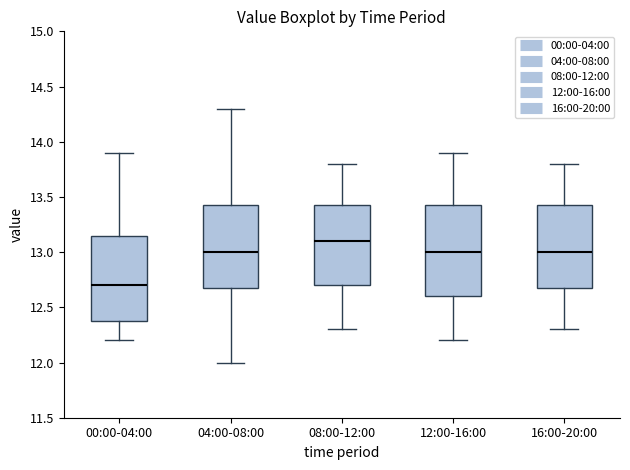

Which box has the lowest median line?

00:00-04:00